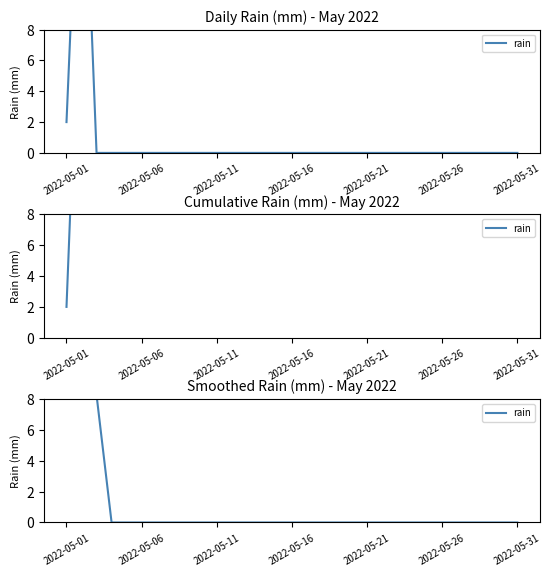

The value at 13 is -4.5. True or false?

False